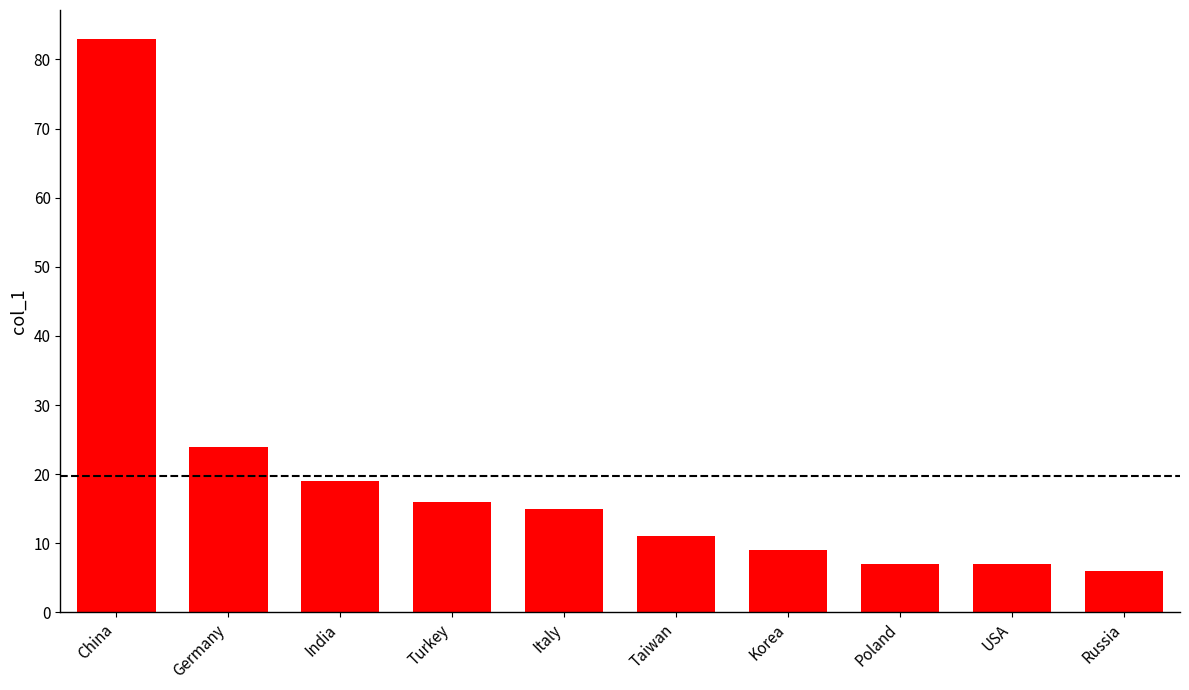

Where is the data nearest to the value 44?

Germany